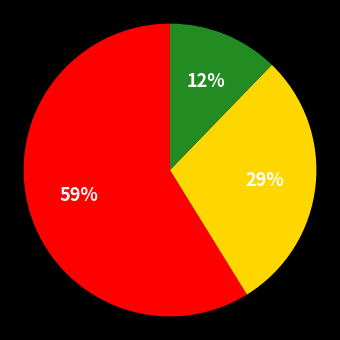

To the nearest percent, what is the difference between the largest and smallest slice percentages?

47%